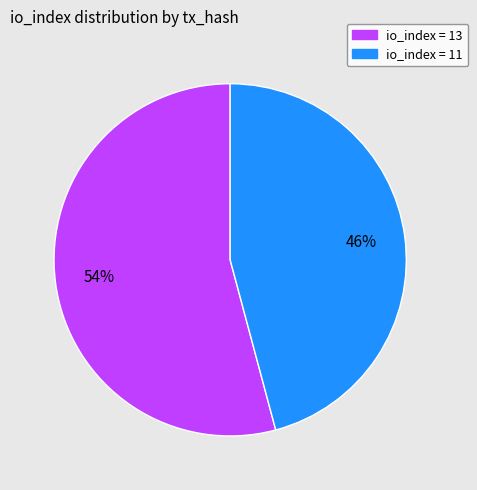

To the nearest percent, what is the average slice percentage?

50%